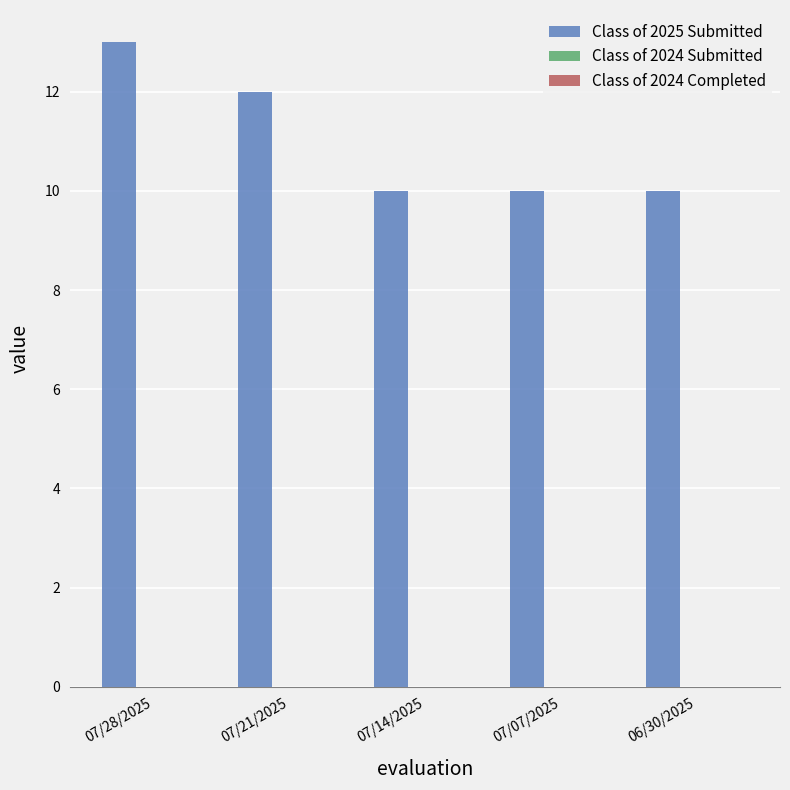

Reading right to left, extract all data points from this chart.

06/30/2025=10	07/07/2025=10	07/14/2025=10	07/21/2025=12	07/28/2025=13